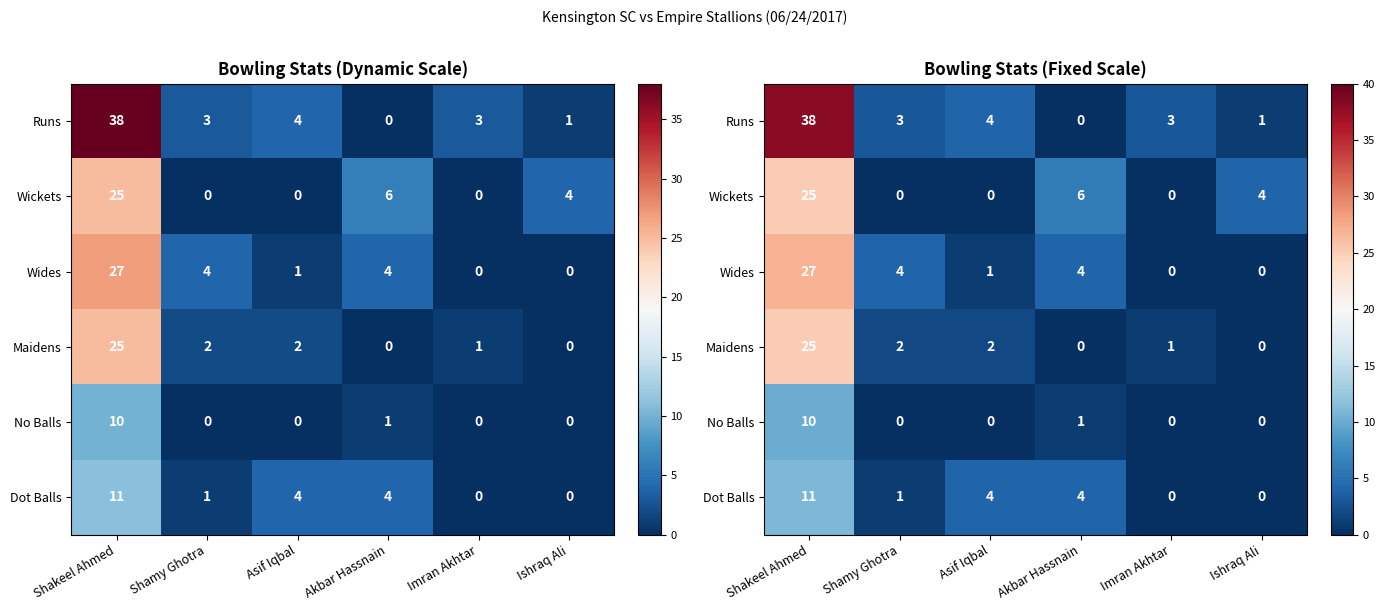

Is it true that No Balls equals -3 at Shamy Ghotra?

False